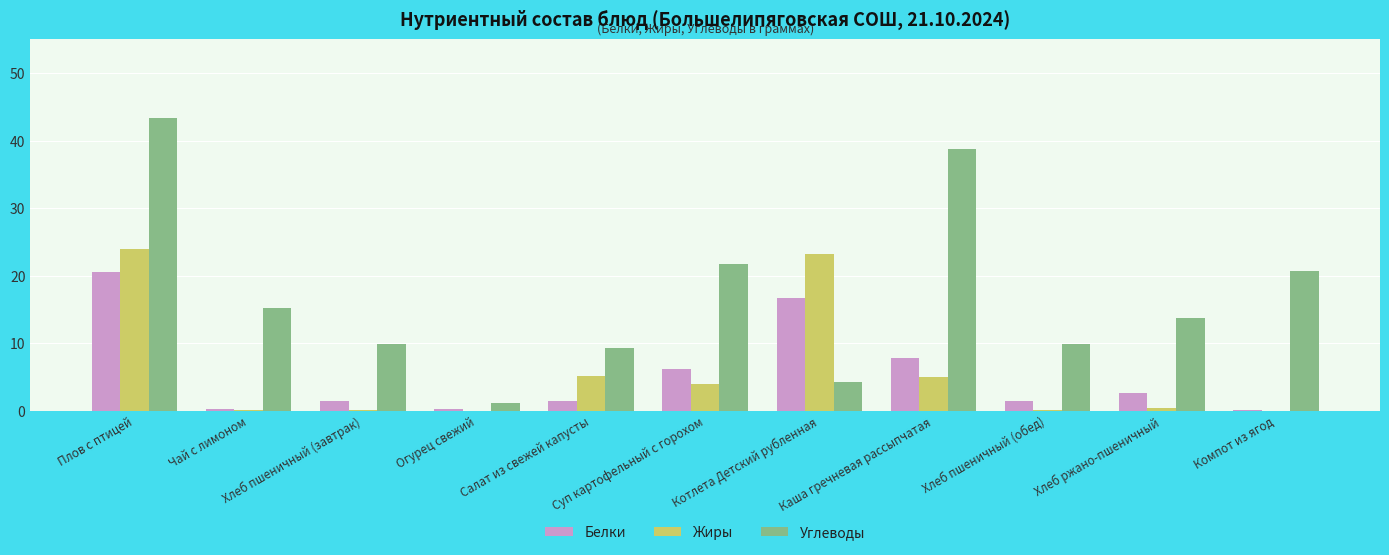

What are all the series names shown in the legend?

Белки, Жиры, Углеводы